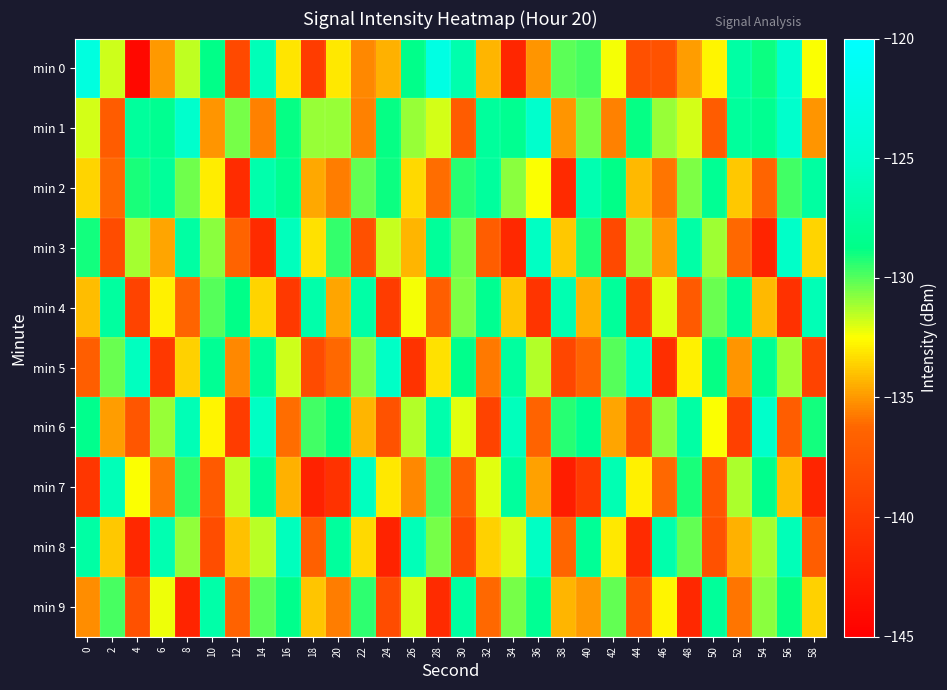

What is the greatest value displayed?

-122.8